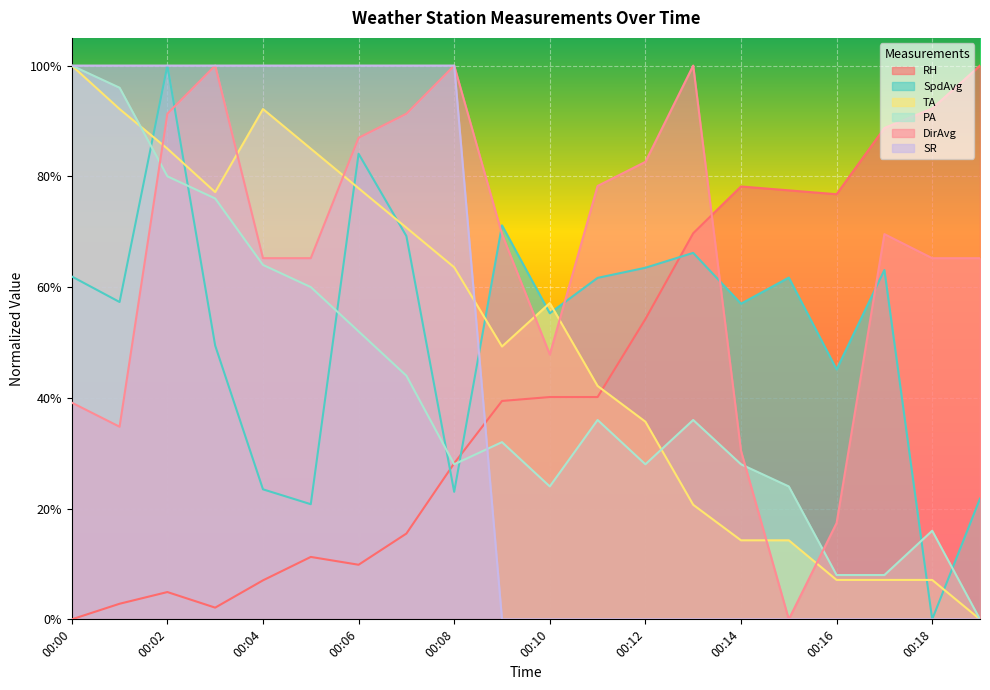

What is the difference between the second highest and second lowest values in the SR series?

1.0